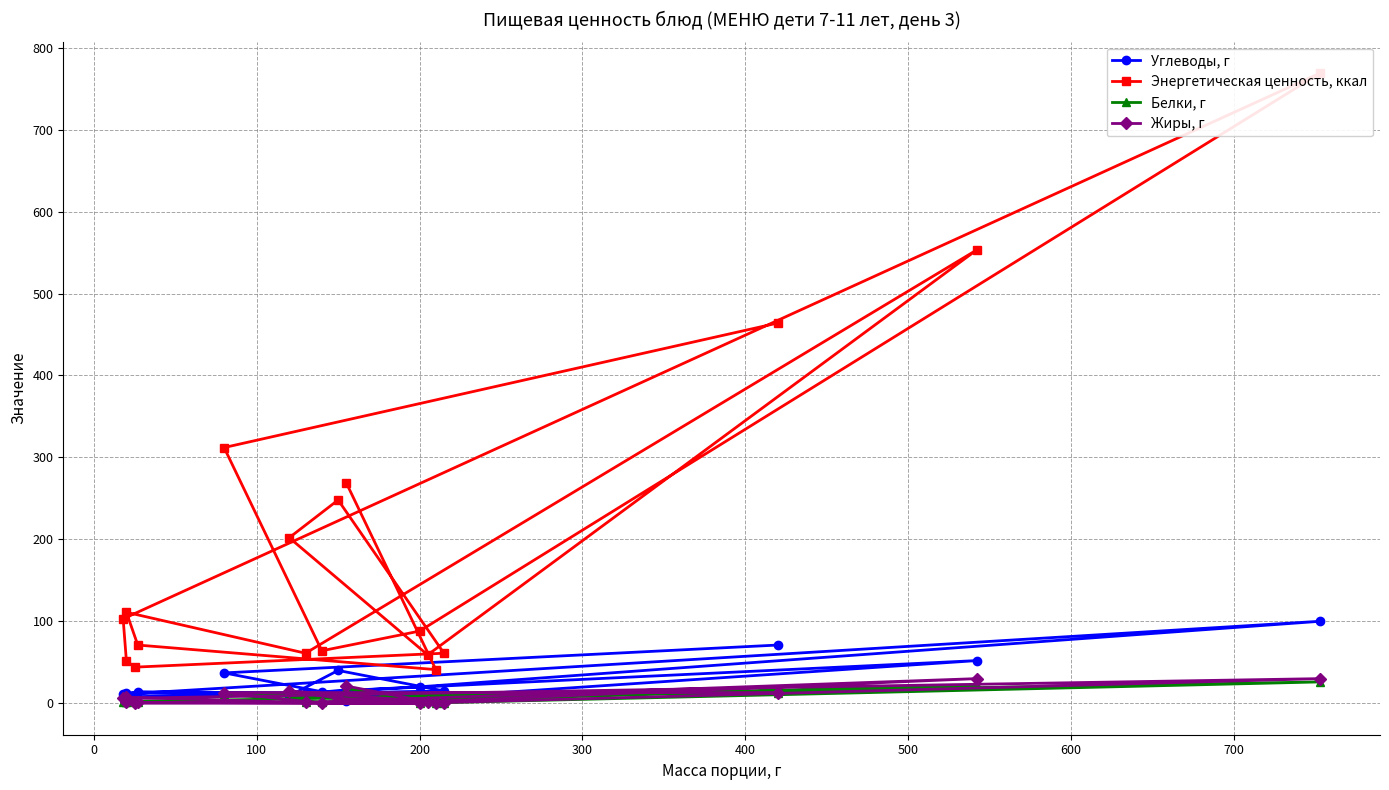

At how many categories does at least one series exceed 109?

8